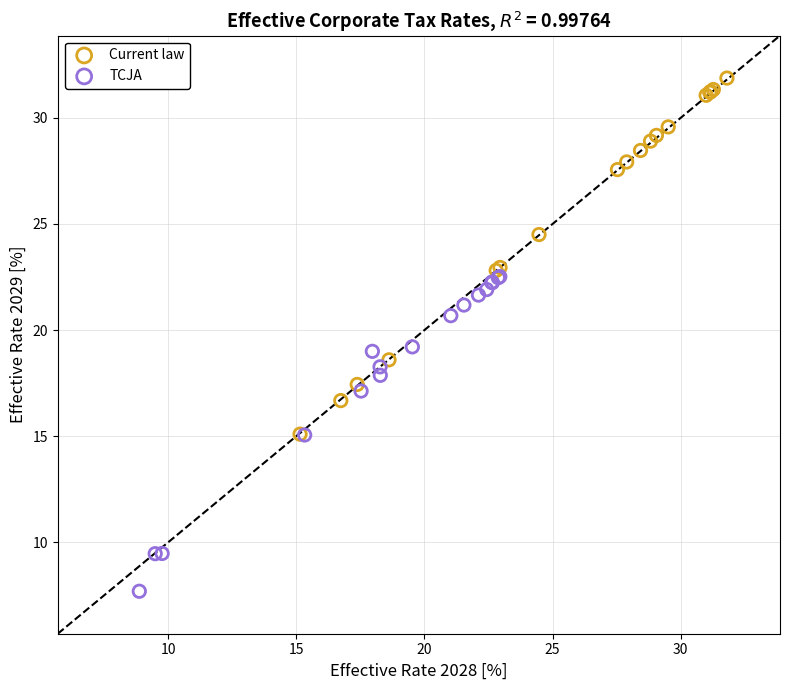

Which series reaches the maximum Y coordinate?

Current law